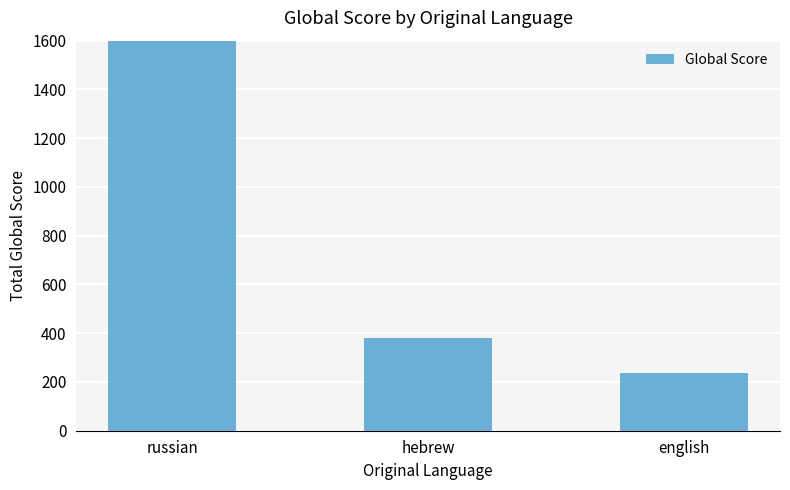

Reading left to right, transcribe all the data shown in this chart.

russian=1775	hebrew=381	english=235